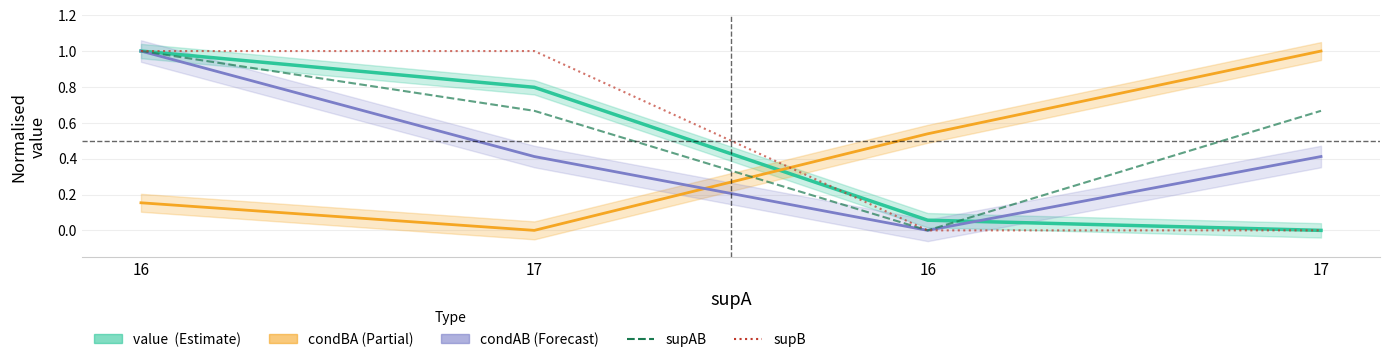

Reading left to right, what are all the values shown in this chart?

value (Estimate): 16=1.0	17=0.8	16=0.1	17=0.0
condBA (Partial): 16=0.2	17=0.0	16=0.5	17=1.0
condAB (Forecast): 16=1.0	17=0.4	16=0.0	17=0.4
supAB: 16=1.0	17=0.7	16=0.0	17=0.7
supB: 16=1.0	17=1.0	16=0.0	17=0.0